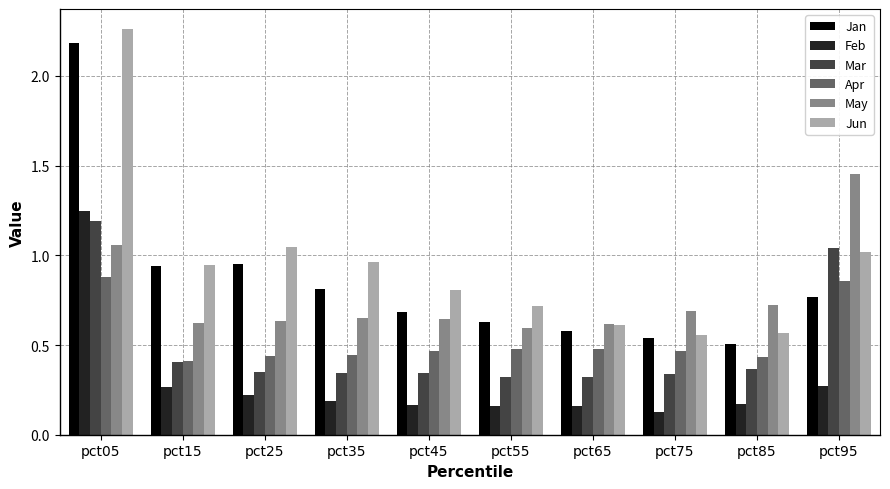

Between pct05 and pct45, which series saw the biggest shift?

Jan